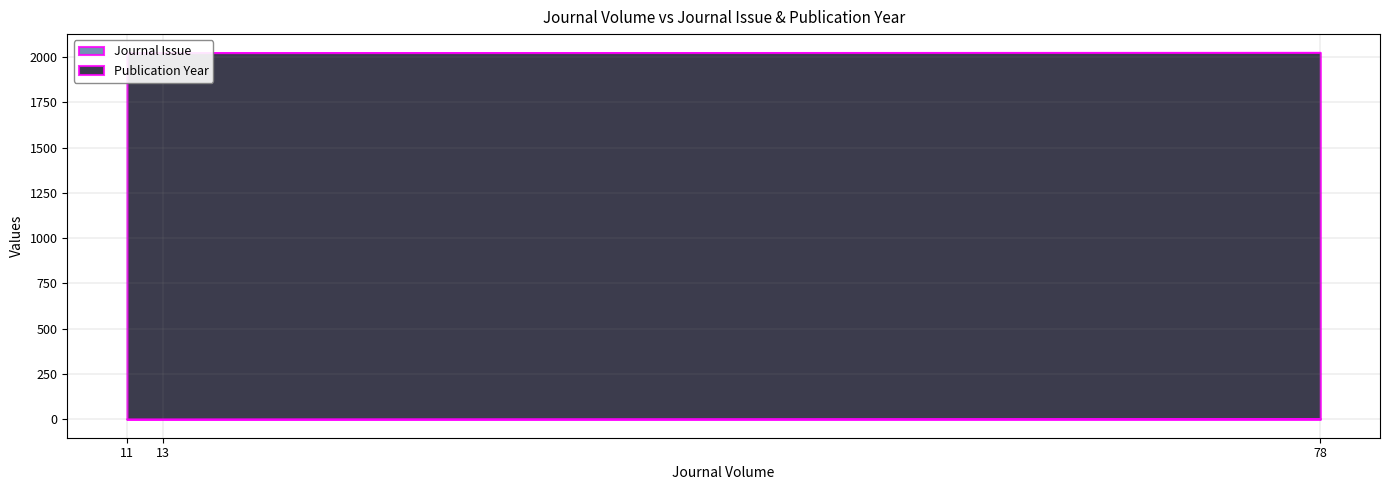

The Journal Issue series shows 4 at 78. True or false?

True